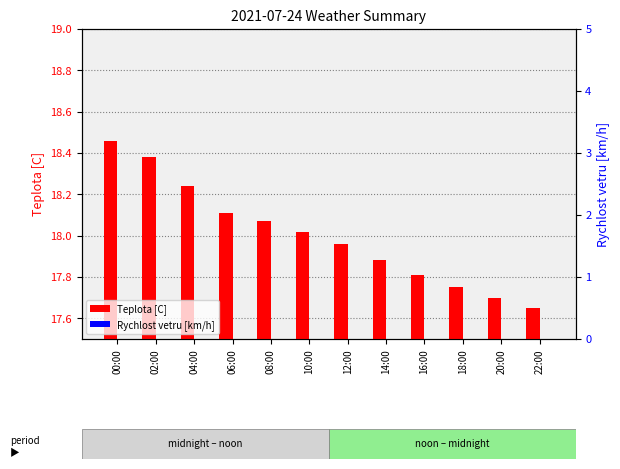

What is the sum of the Teplota [C] values at 14:00 and 12:00?

35.8